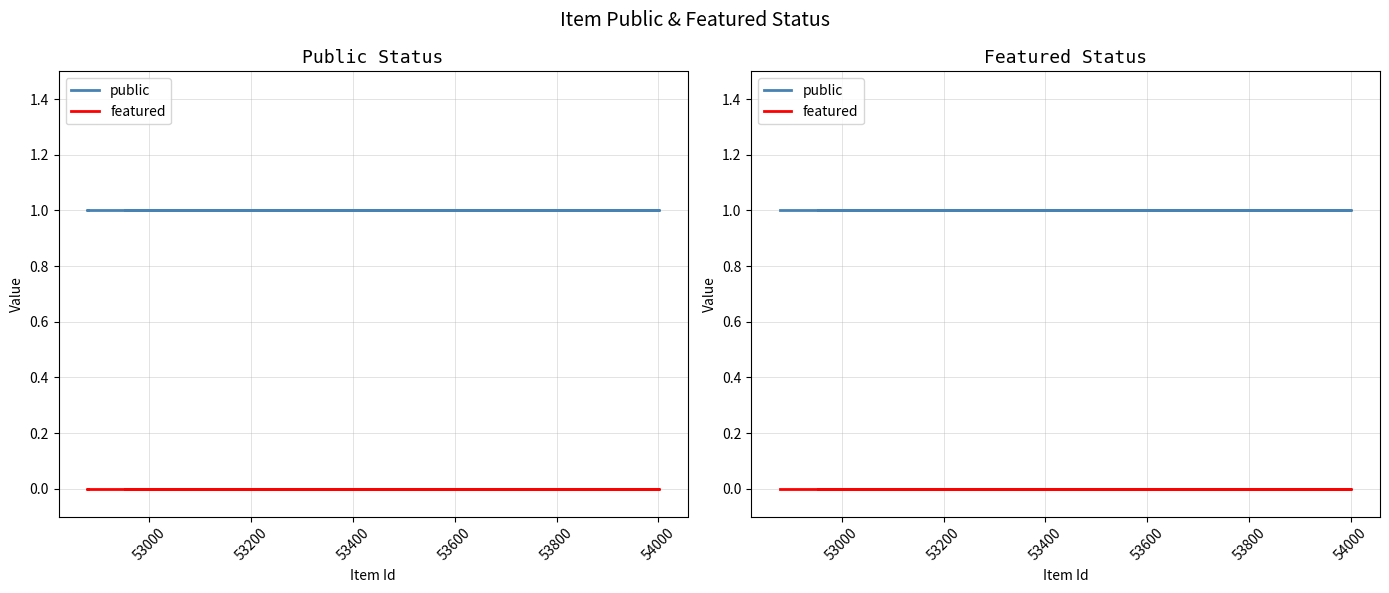

The value of public at 10 is 2. True or false?

False